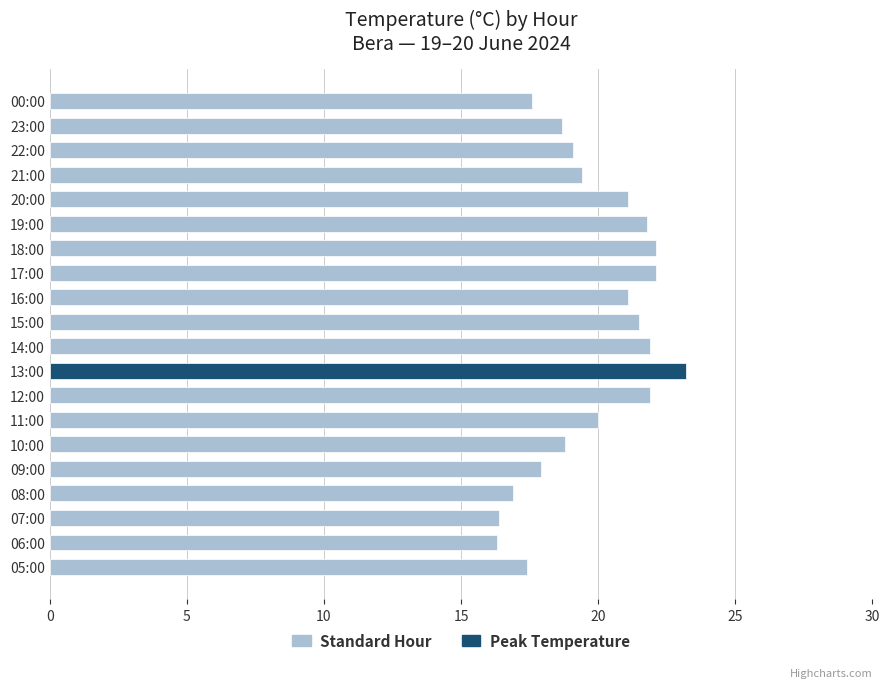

Is it true that the value at 19:00 is 21.8?

True